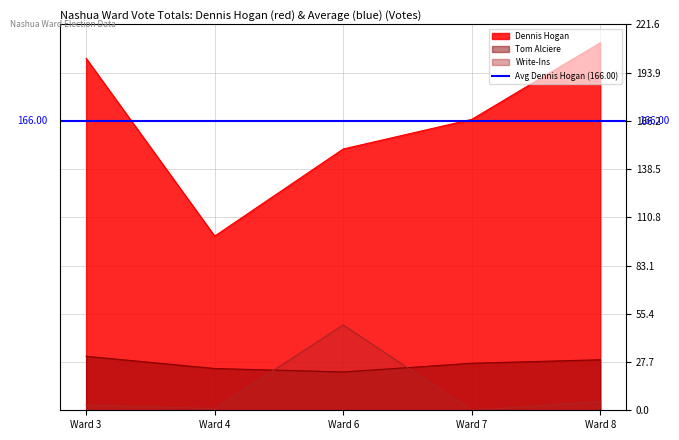

How many lines are shown in the chart?

3